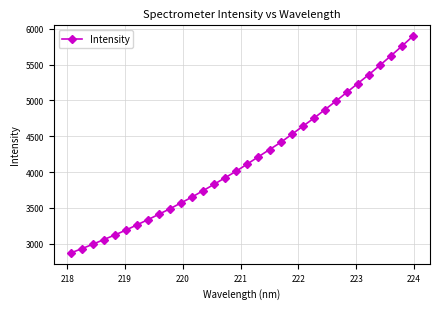

Reading left to right, extract all data points from this chart.

2868.4	2928.1	2989.9	3056.0	3120.4	3188.4	3261.6	3335.0	3410.8	3488.0	3569.2	3652.1	3740.7	3830.3	3922.1	4013.4	4113.3	4214.2	4313.7	4412.6	4525.0	4637.4	4749.9	4868.8	4989.4	5112.7	5237.4	5360.8	5491.2	5623.7	5759.4	5899.1